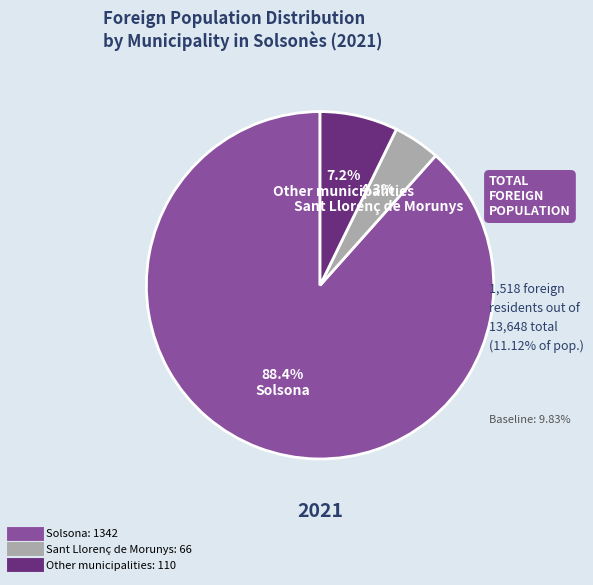

How many segments does this pie chart have?

3